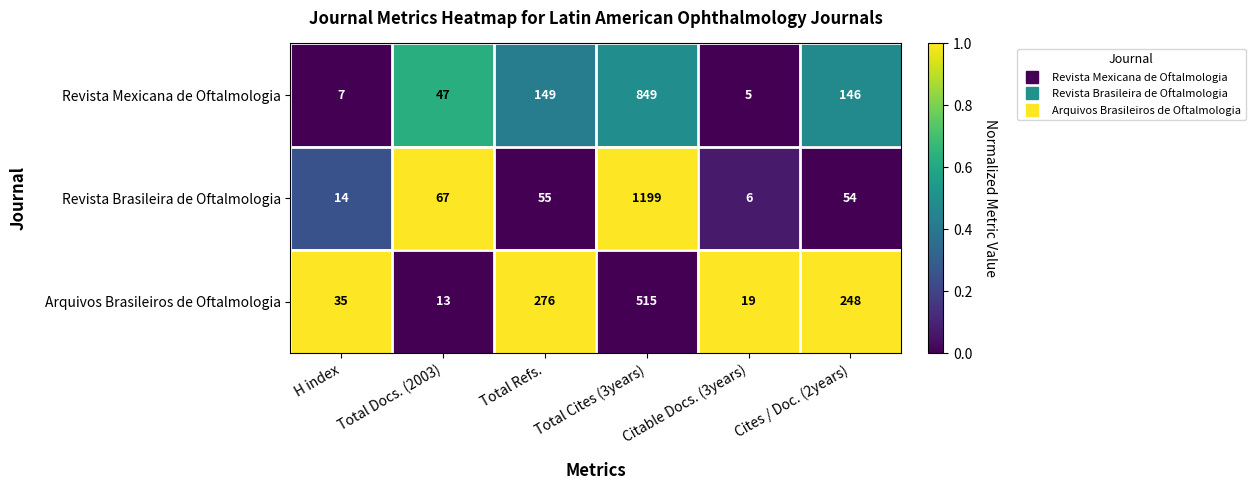

At which label does Arquivos Brasileiros de Oftalmologia reach its minimum?

Total Docs. (2003)